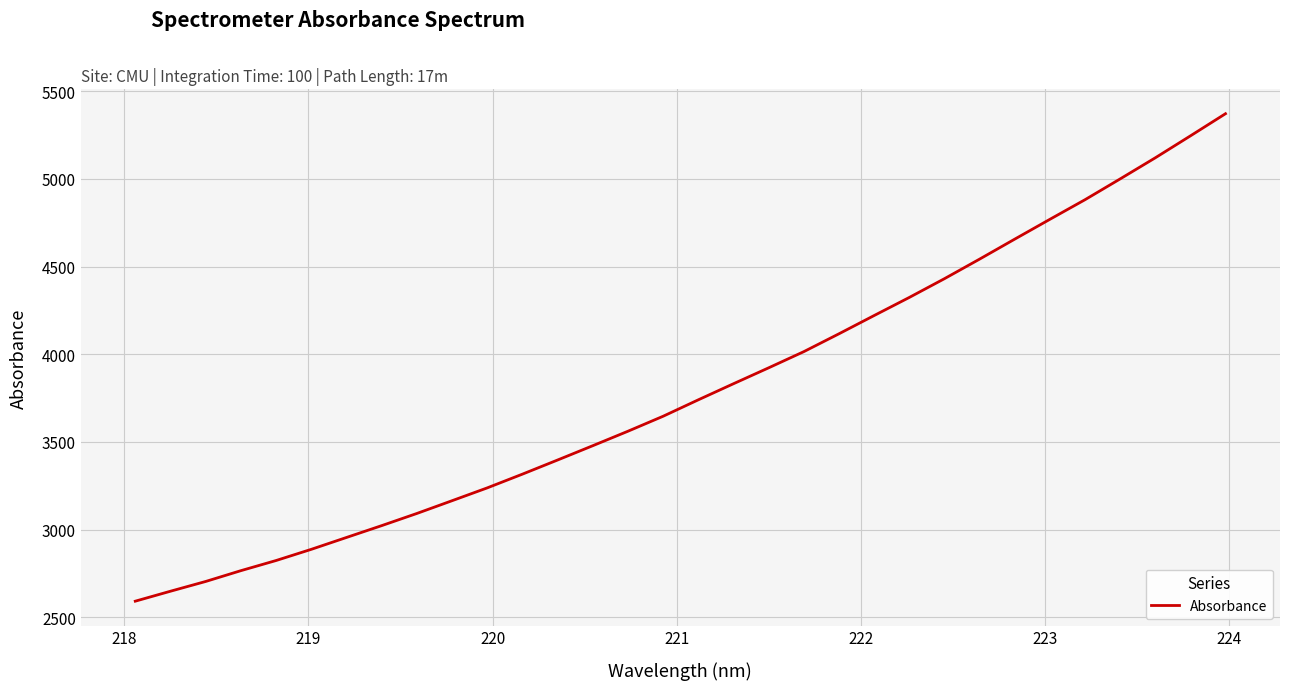

How many distinct data groups are displayed?

1